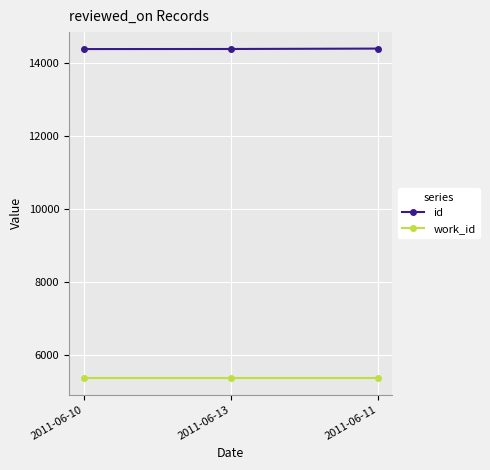

Is this an area chart (filled region under the line)?

No